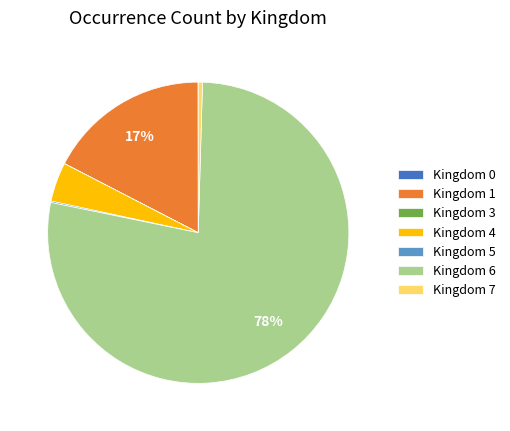

What percentage is the Kingdom 1 slice, to the nearest percent?

17%